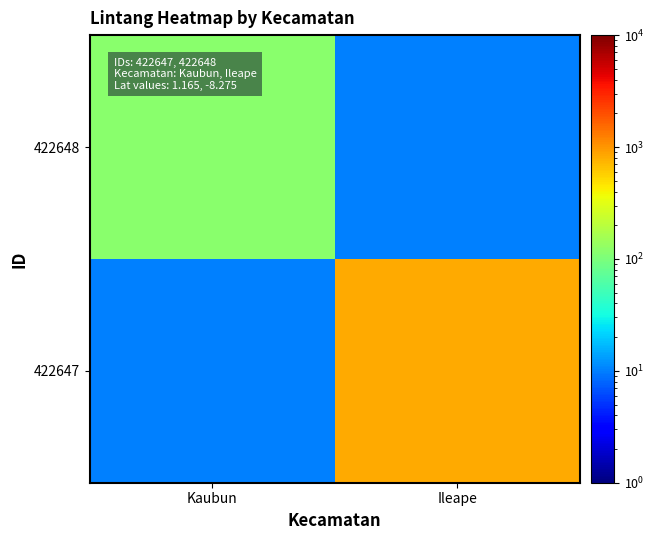

Between Kaubun and Ileape, which is larger?

Kaubun